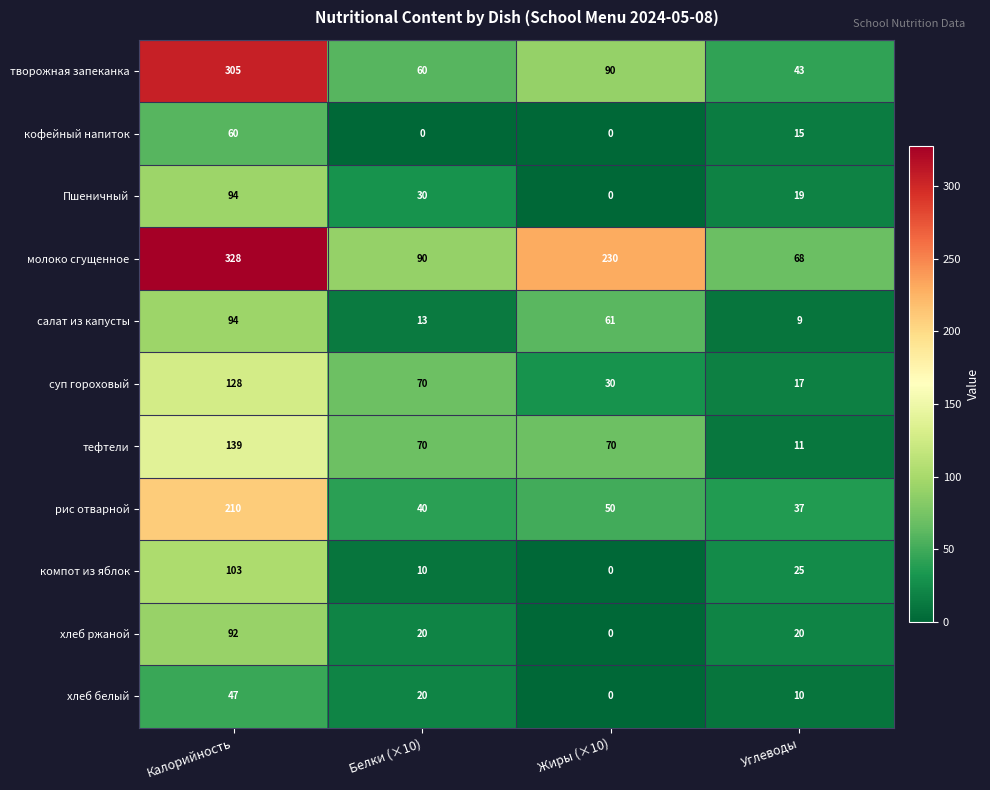

Which series changed the most between Жиры (×10) and Углеводы?

молоко сгущенное